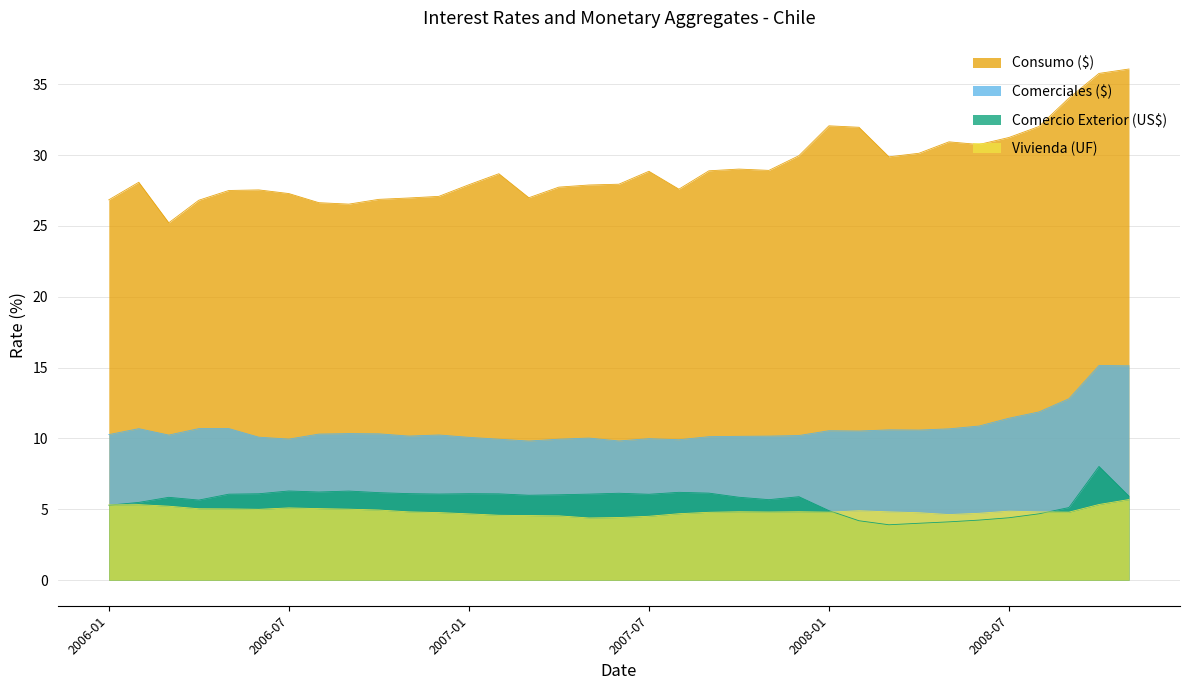

Between 2007-03 and 2006-01, which is larger?

2007-03